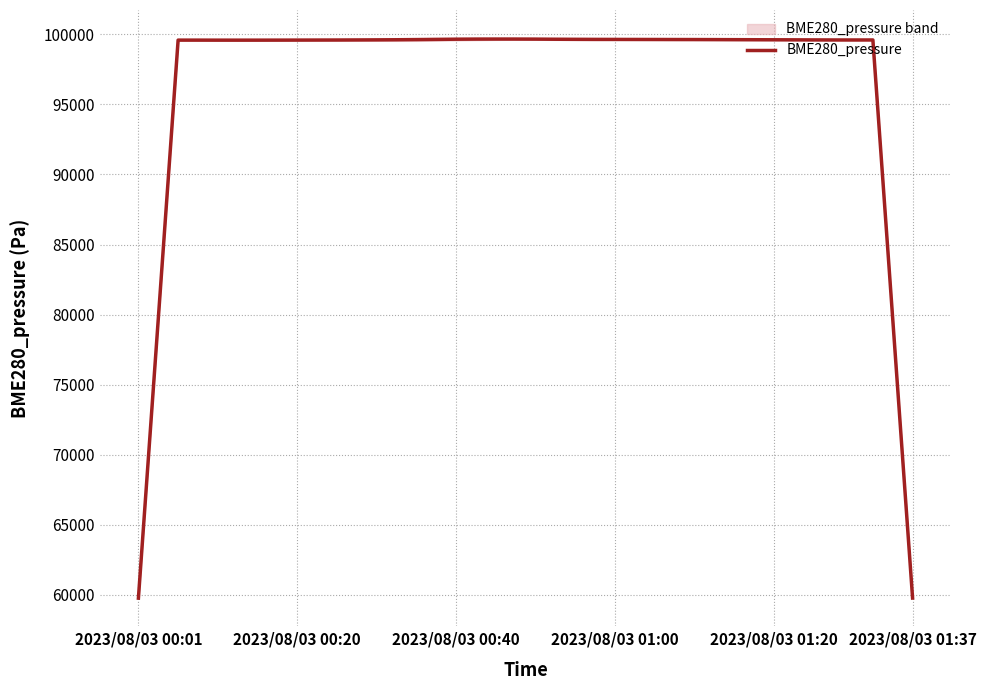

The value at 12 is 146568.8. True or false?

False